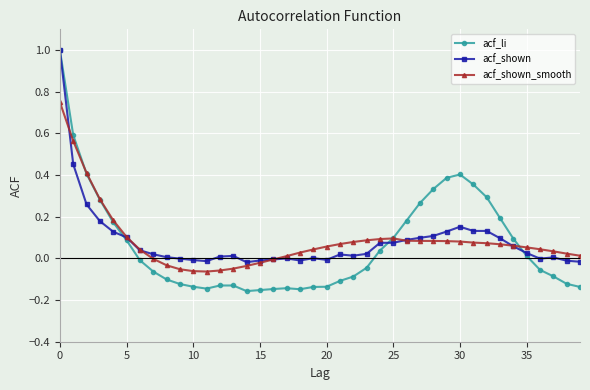

What is the sum of all acf_shown values?

3.3